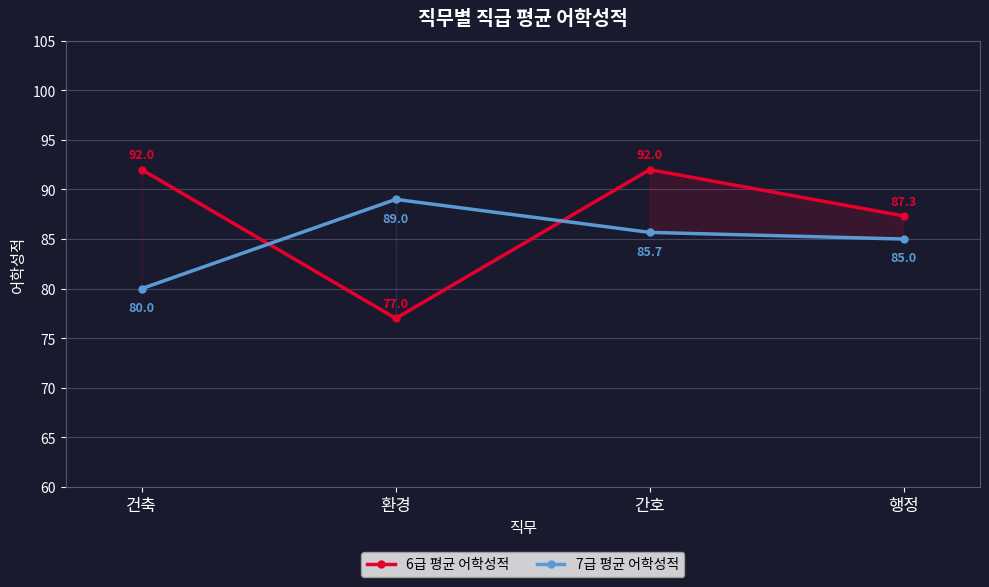

What is the maximum value shown in the chart?

92.0